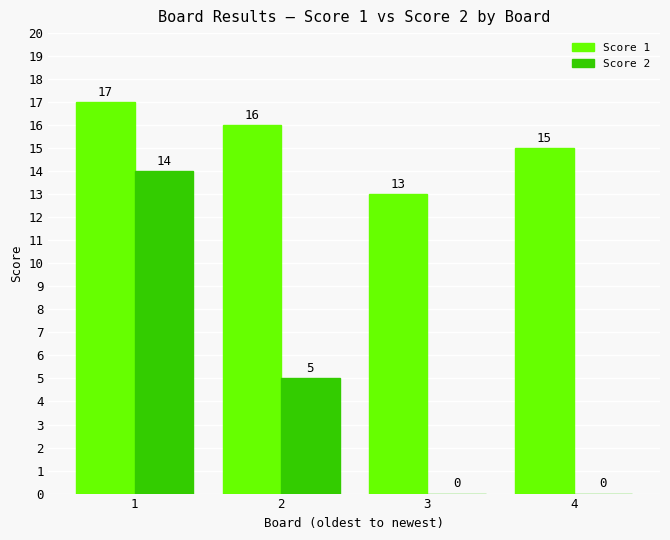

Is the value of Score 2 at 3 greater than the value of Score 1 at 1?

No